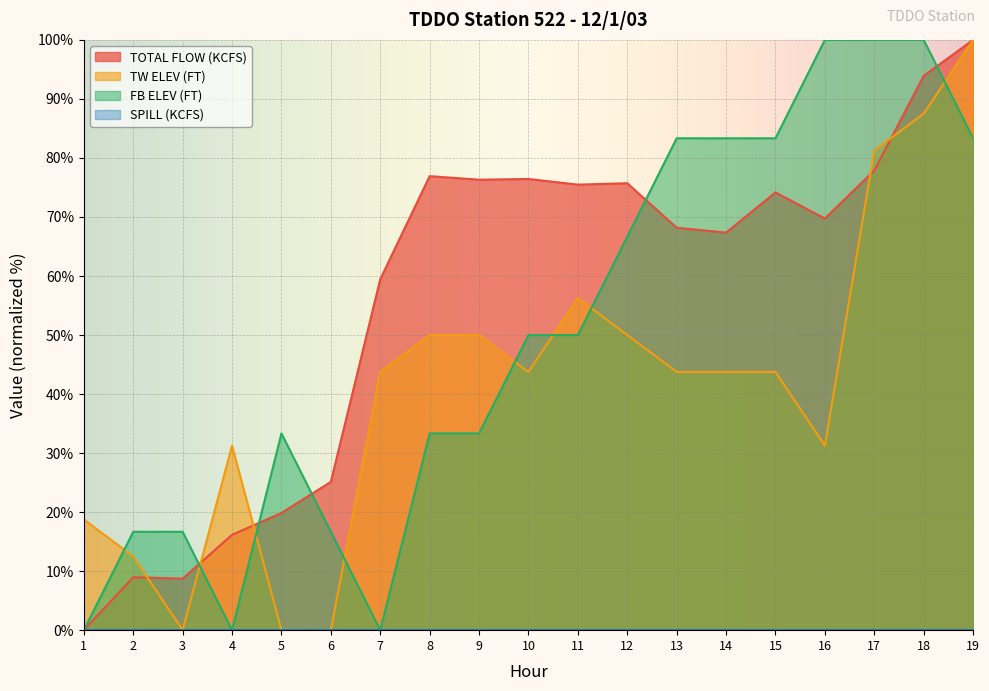

Rank the series by their maximum value, from lowest to highest.

TOTAL FLOW (KCFS), TW ELEV (FT), FB ELEV (FT)